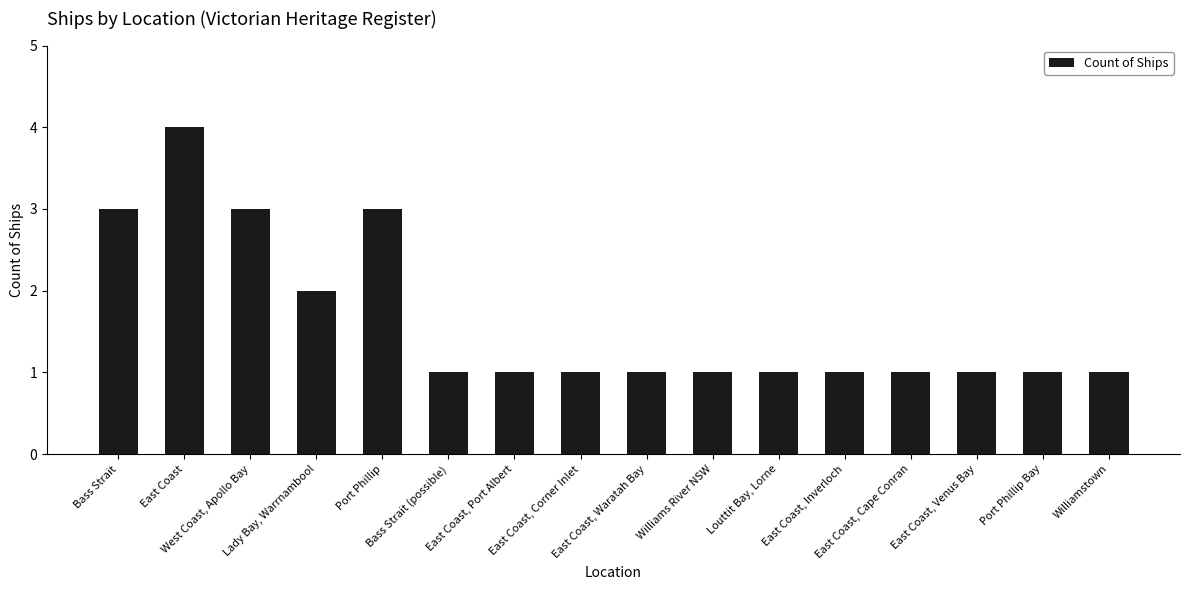

The chart shows a value of 0 at East Coast, Cape Conran. True or false?

False